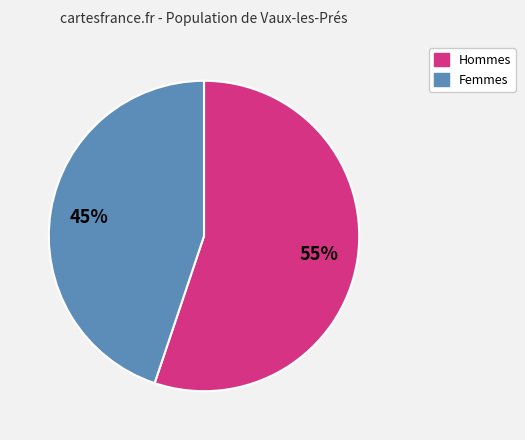

Is there a majority slice in this chart?

Yes